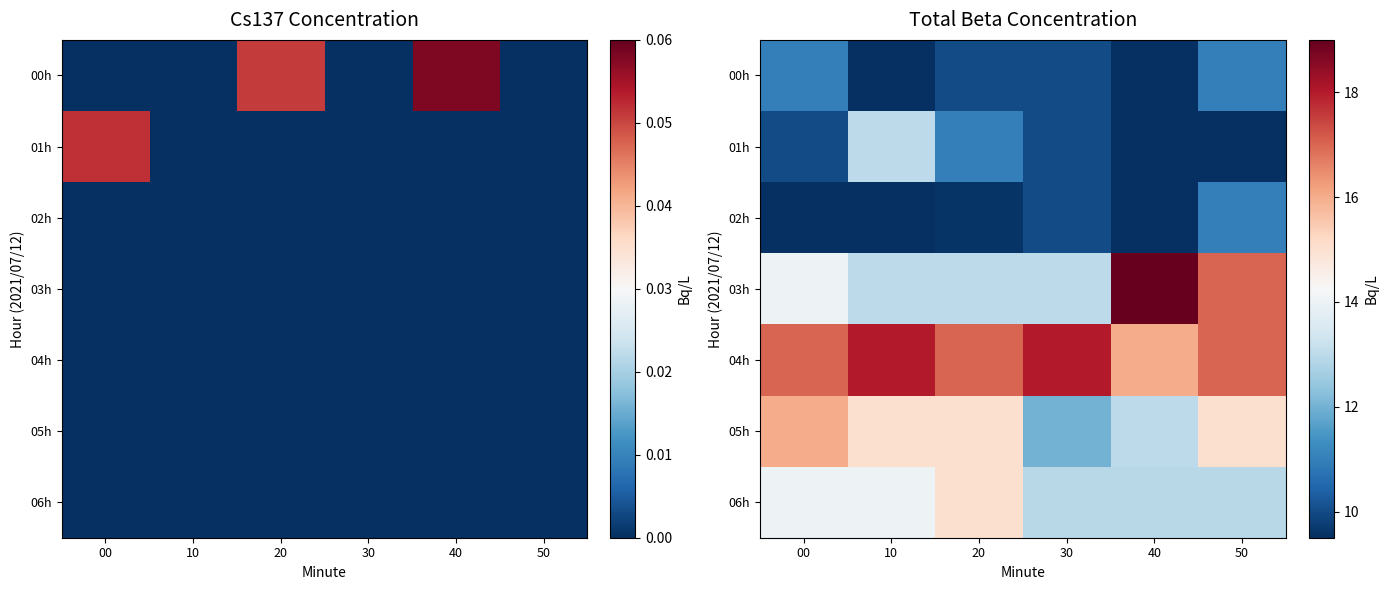

At which category is the sum across all series the highest?

50